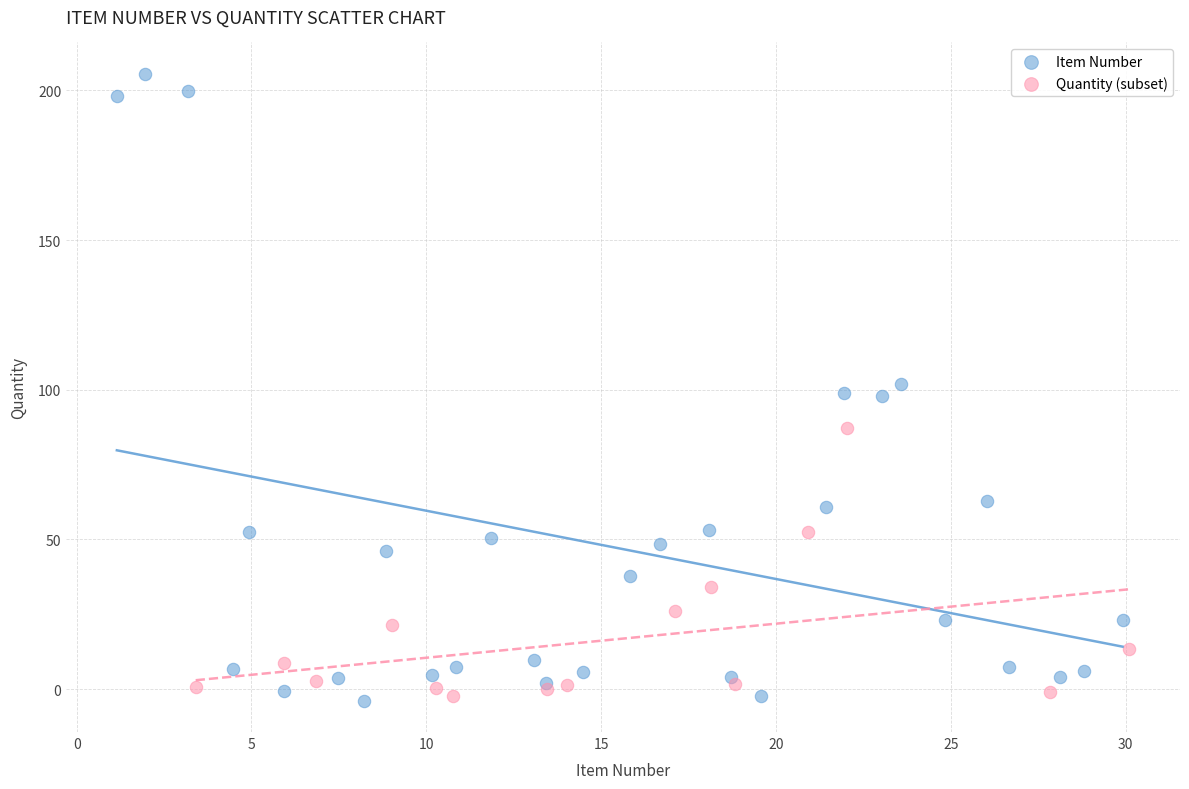

Which series has the largest Y range (max minus min)?

Item Number